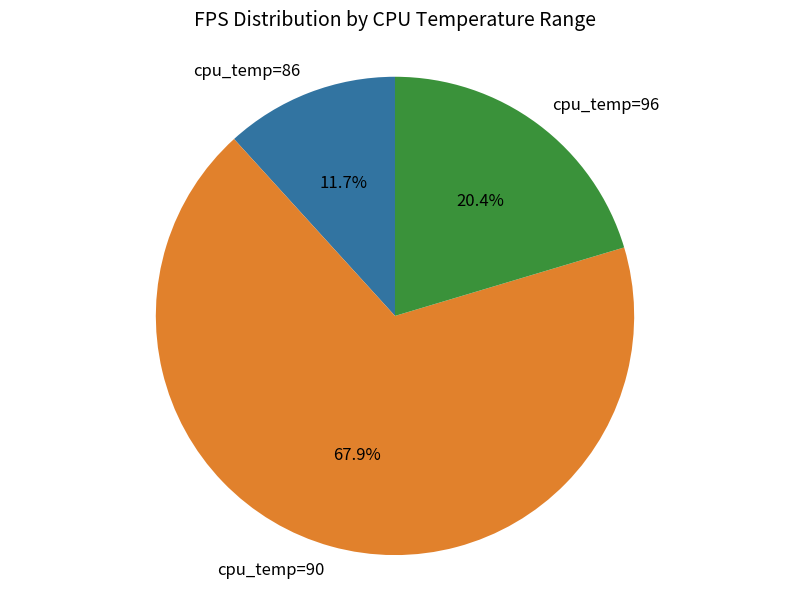

Which has a higher value, cpu_temp=96 or cpu_temp=90?

cpu_temp=90